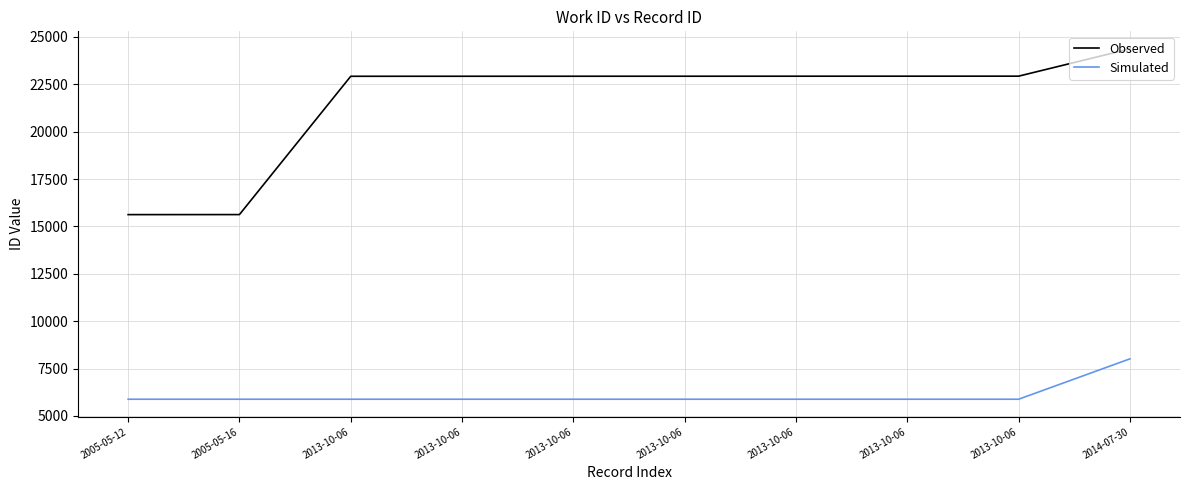

How many lines are shown in the chart?

2